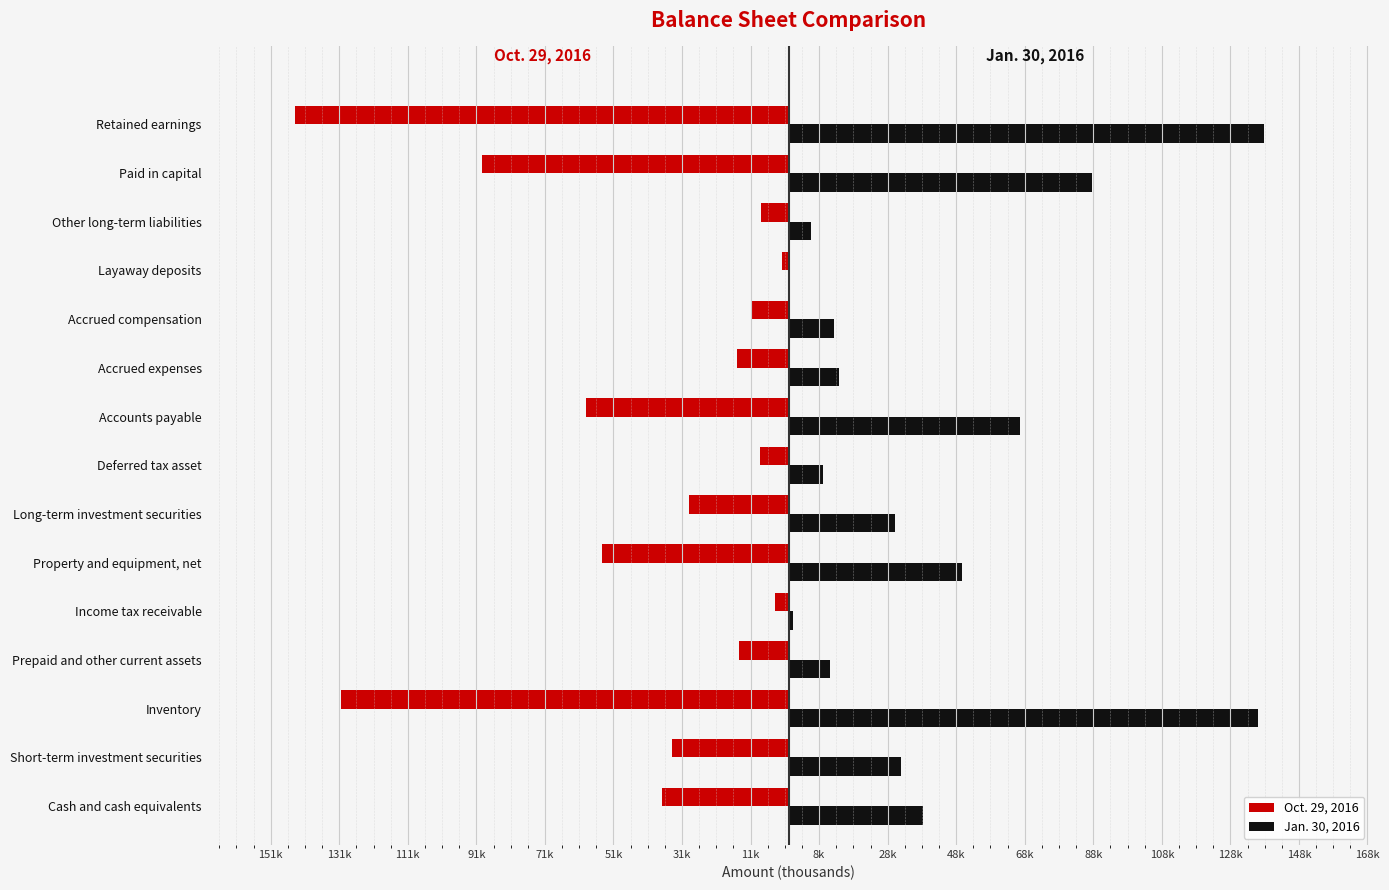

Reading left to right, extract all data points from this chart.

Oct. 29, 2016: -36956	-34132	-130752	-14547	-4023	-54478	-29183	-8495	-59098	-14985	-10733	-1974	-8130	-89475	-143917
Jan. 30, 2016: 39116	32671	137020	12201	1285	50632	30890	9988	67419	14603	13097	497	6616	88540	138725